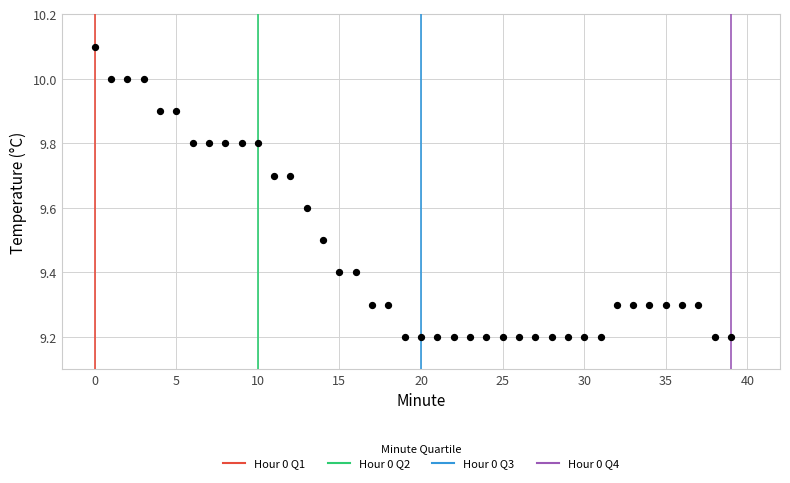

What is the range of Y values (max minus min)?

0.9